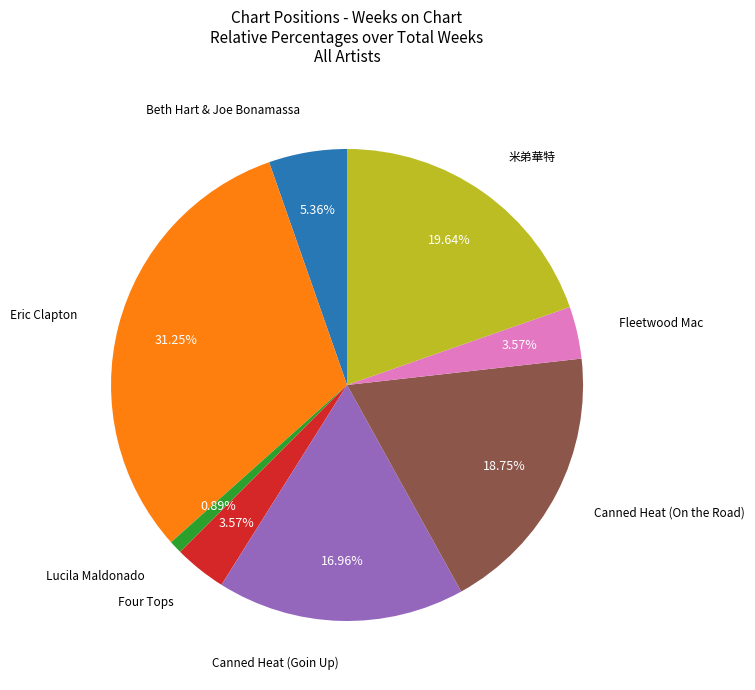

Do Fleetwood Mac and Canned Heat (On the Road) together represent more than half of the pie?

No